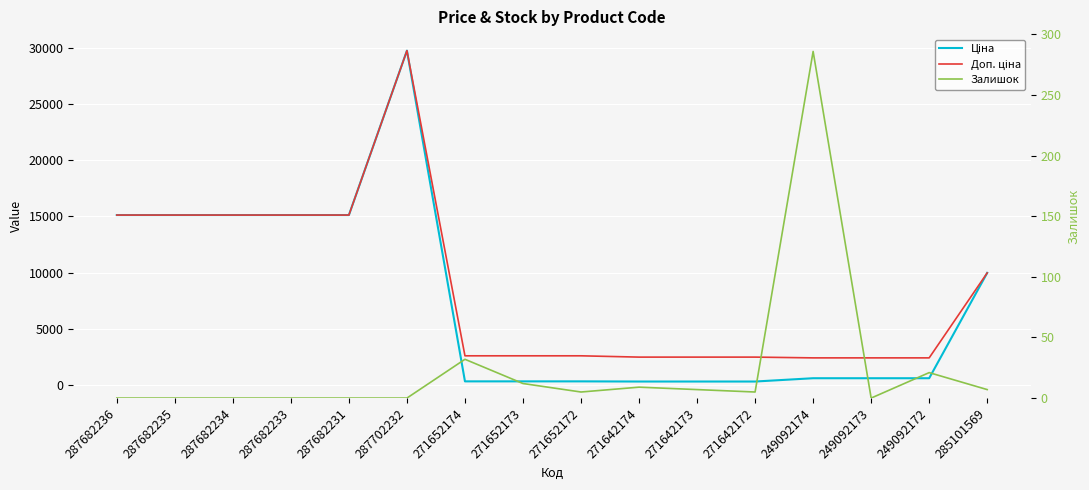

Which has a higher value, 287682231 or 271652173?

287682231